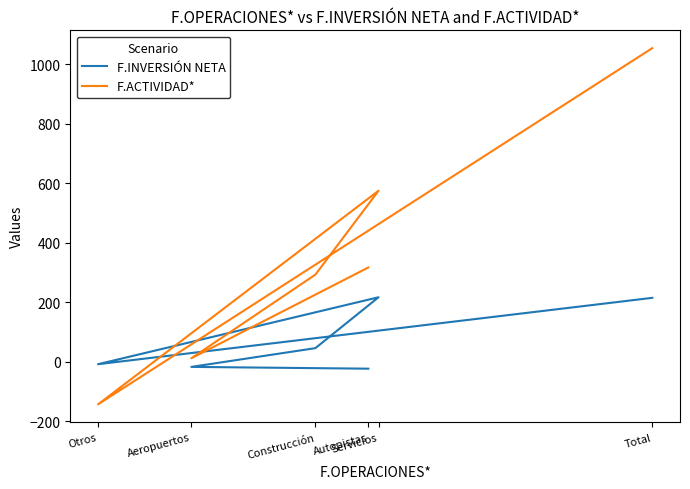

What is the difference between the second highest and minimum values in the F.INVERSIÓN NETA series?

238